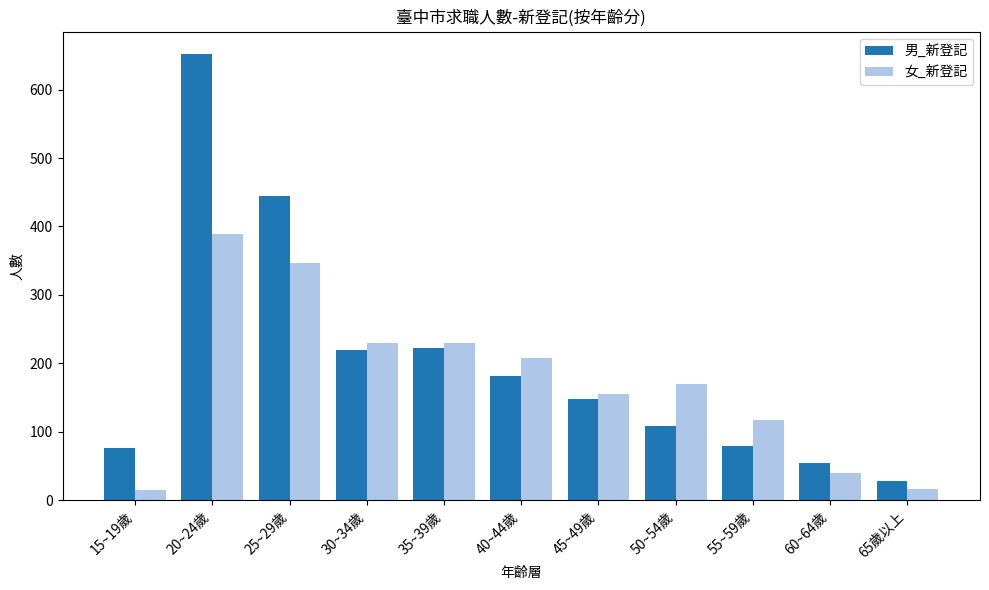

How many categories are shown in the chart?

11